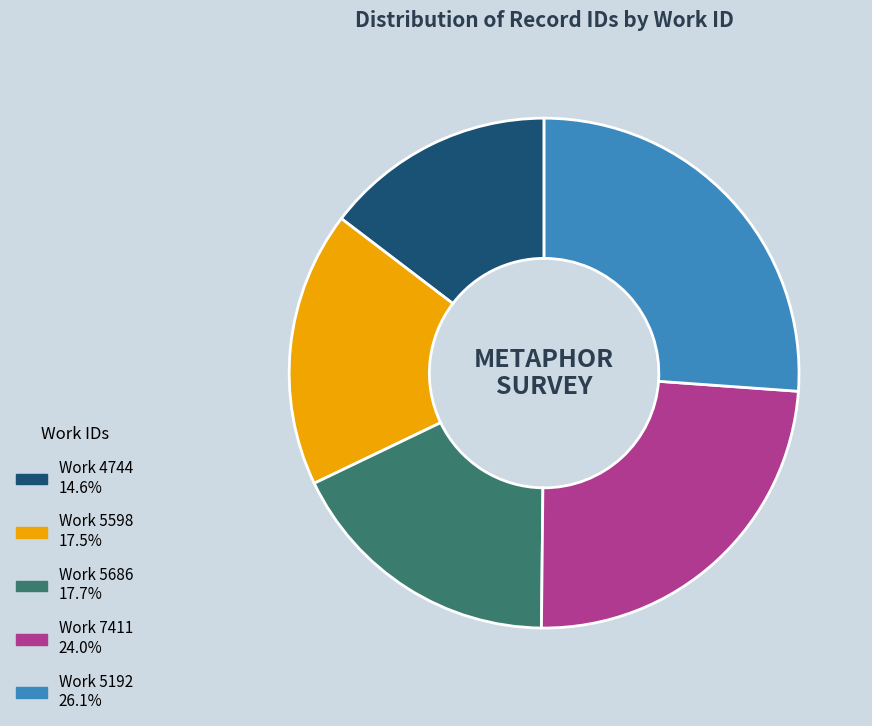

Is there any slice that represents more than half of the pie?

No